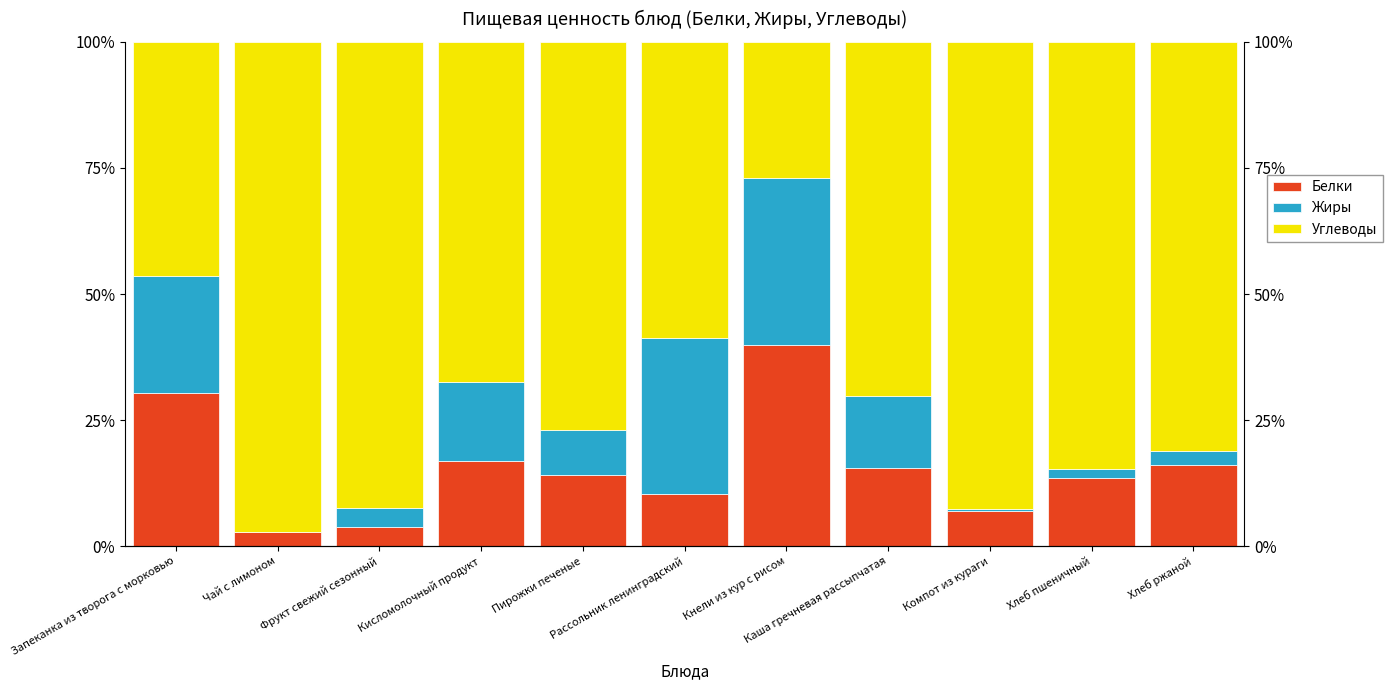

Where is Белки nearest to the value 21?

Кисломолочный продукт